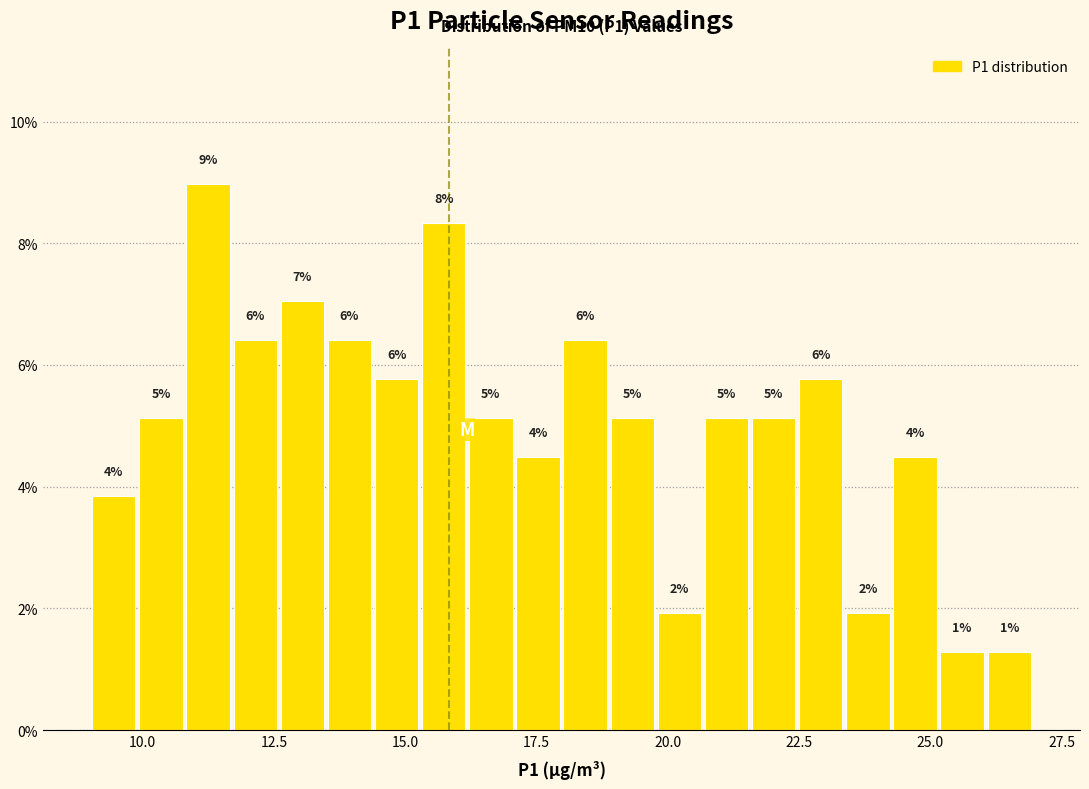

Around what value on the x-axis is the tallest bar? Give the approximate position of its centre, as read against the axis.

11.0